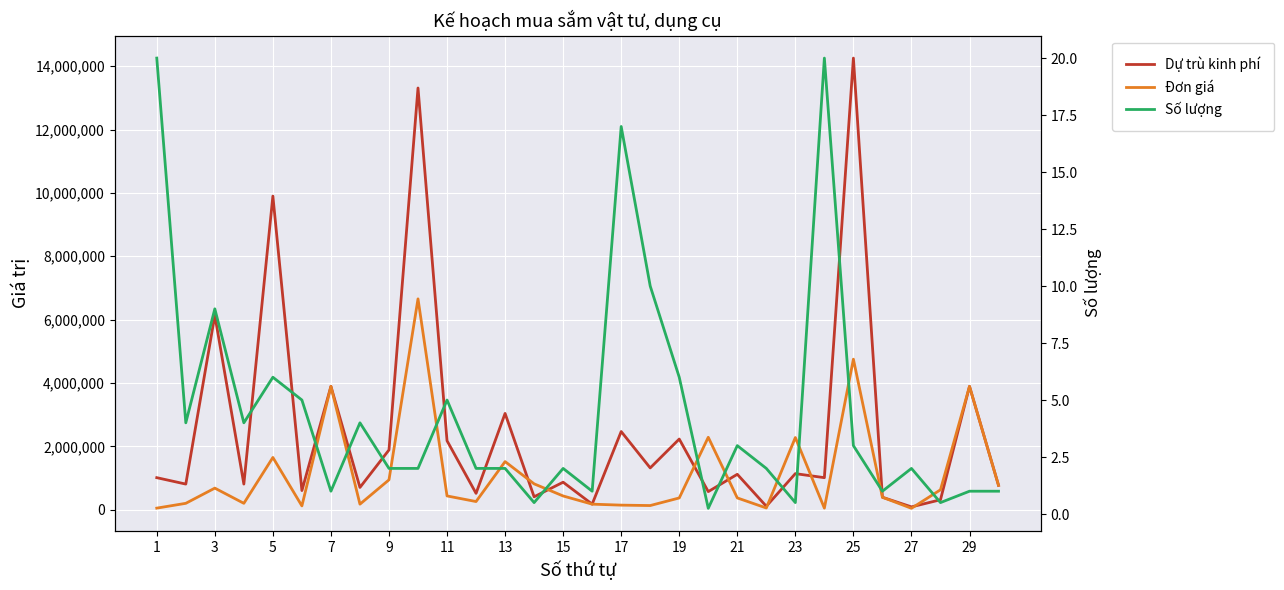

Rank the series by their average value, from lowest to highest.

Số lượng, Đơn giá, Dự trù kinh phí